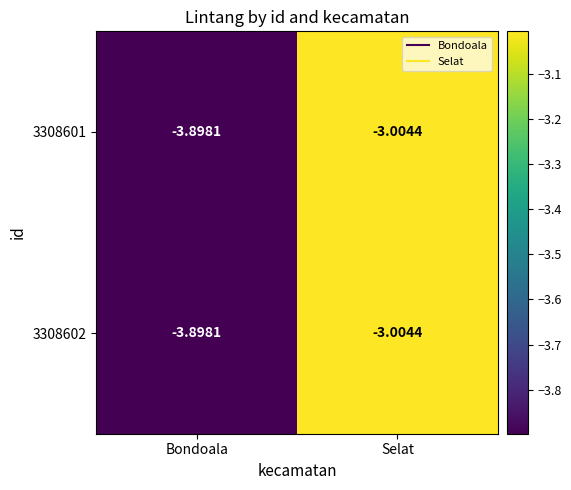

Which category has the highest value across all series?

Selat